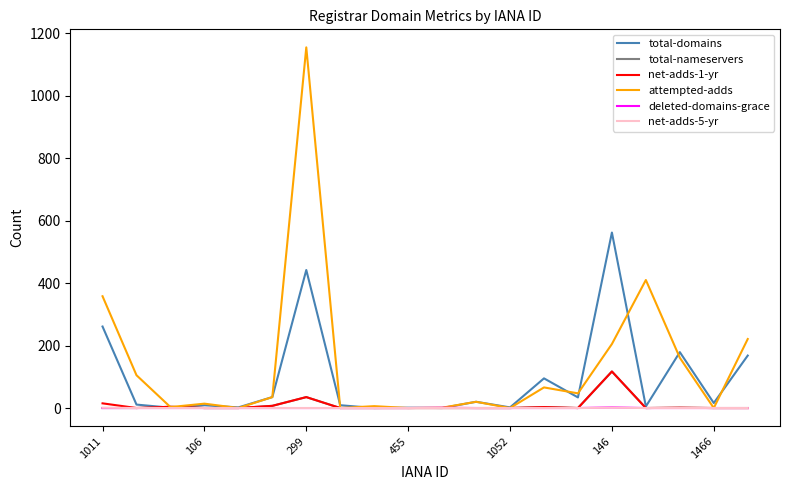

What is the maximum value shown in the chart?

1155